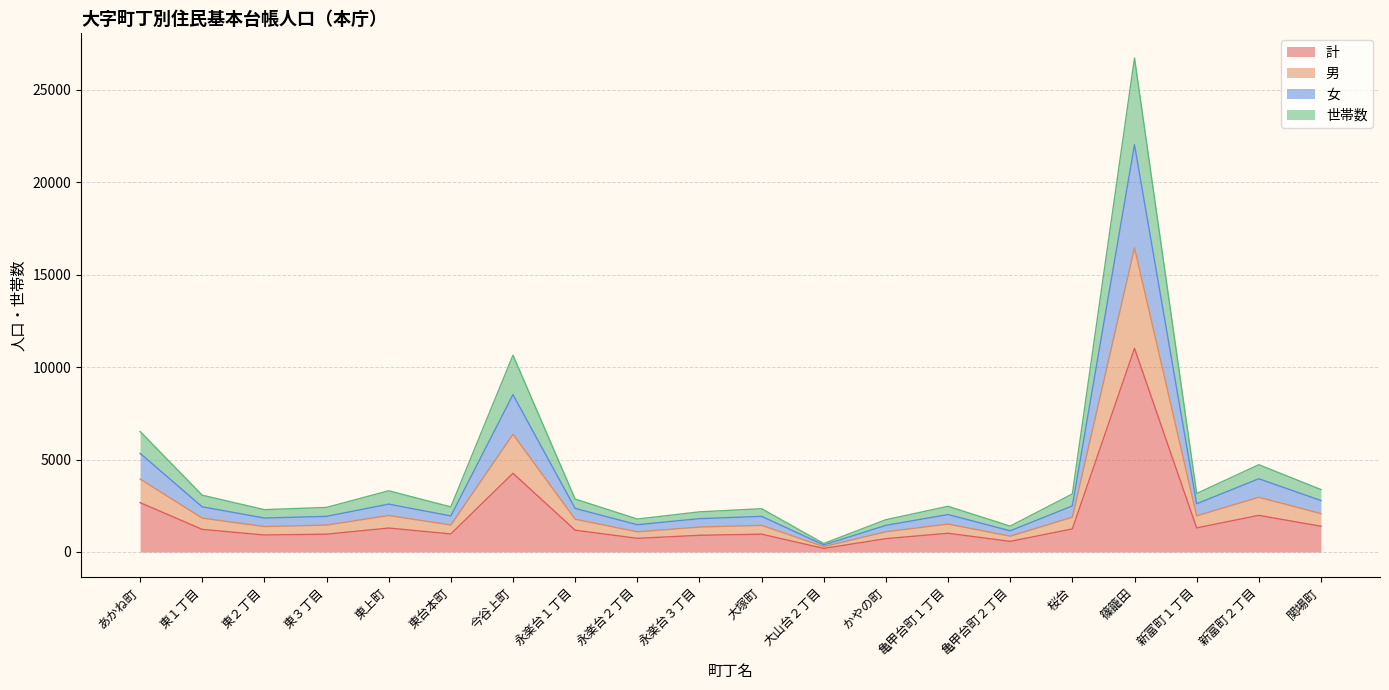

What is the maximum value for 計?

11019